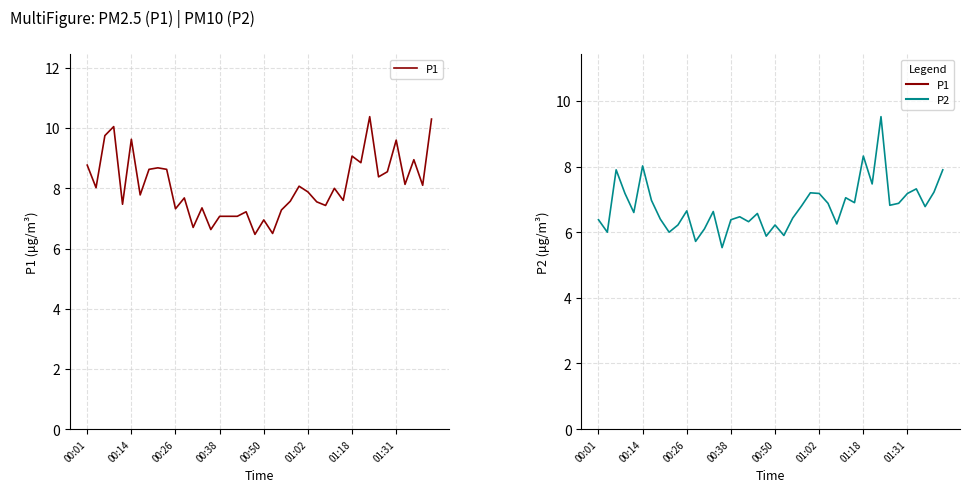

What is the difference between the highest and lowest values at 13?

0.7